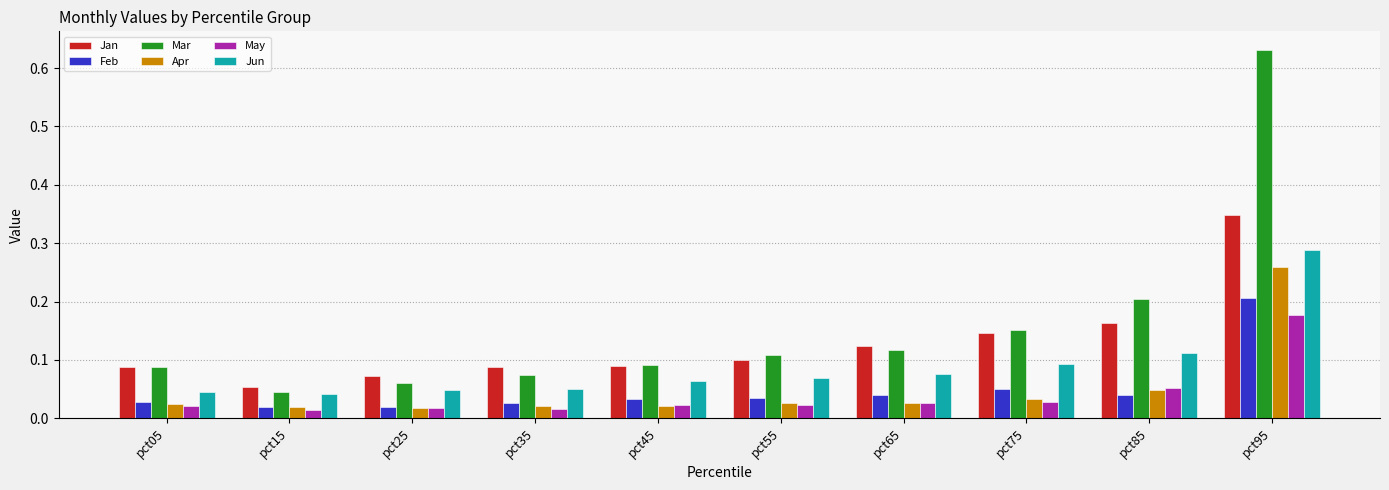

List the series in order of their peak value, lowest first.

May, Feb, Apr, Jun, Jan, Mar